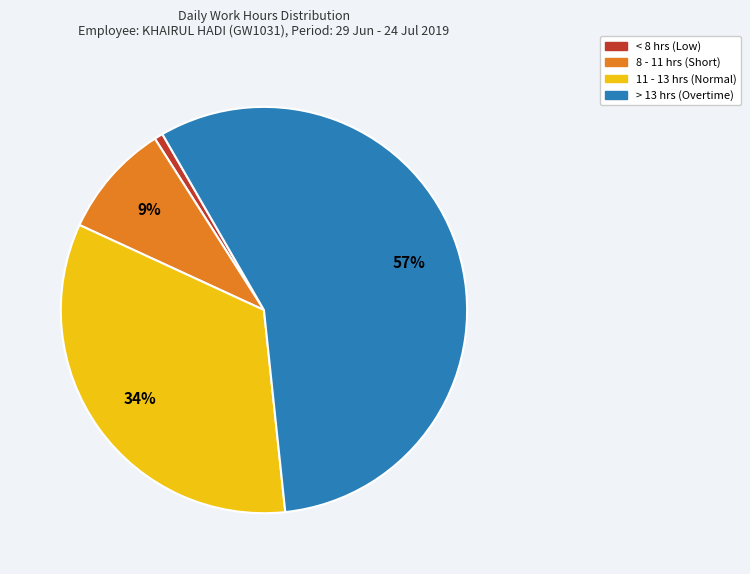

Is there any slice that represents more than half of the pie?

Yes